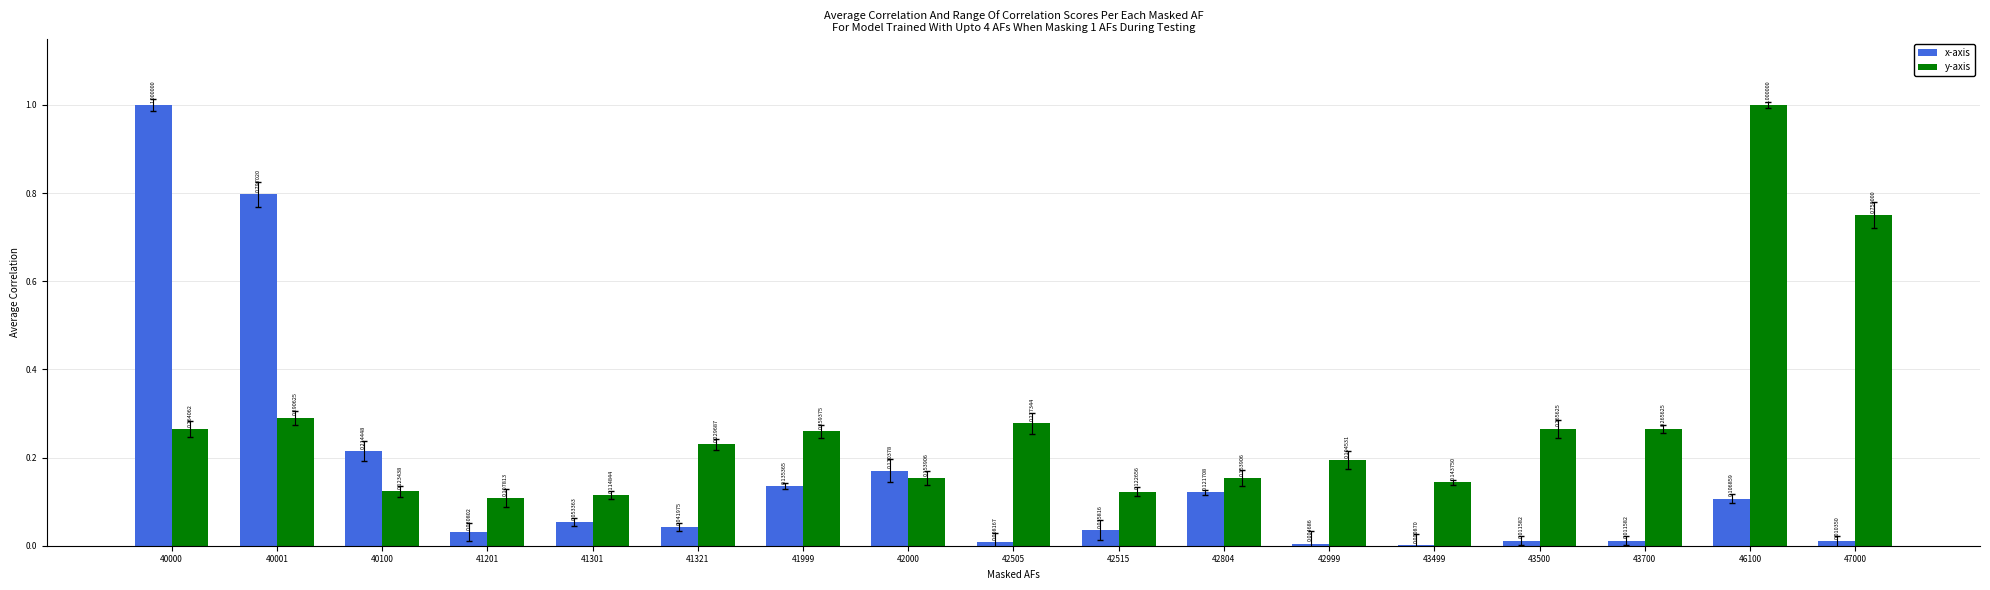

How many distinct data groups are displayed?

2